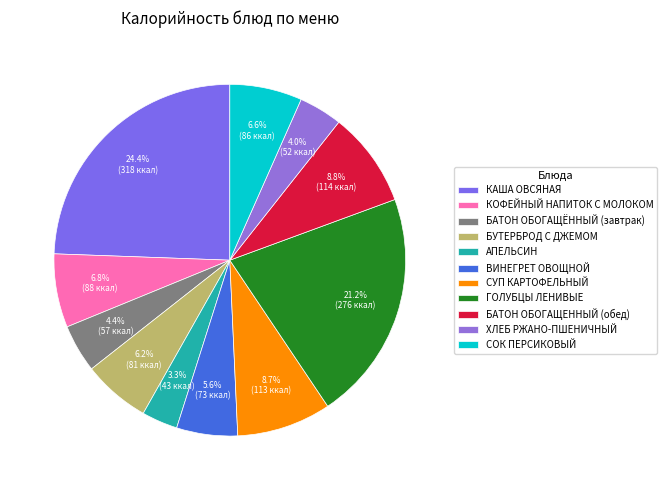

To the nearest percent, what portion does СОК ПЕРСИКОВЫЙ represent?

7%